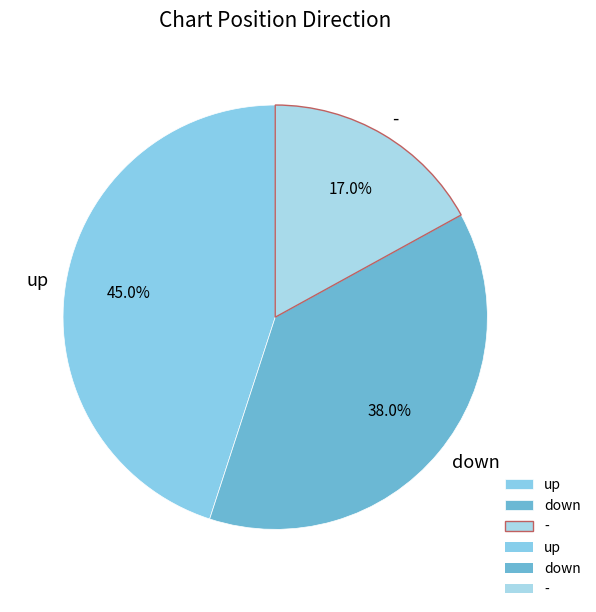

Is it true that - is 17% of the pie?

True